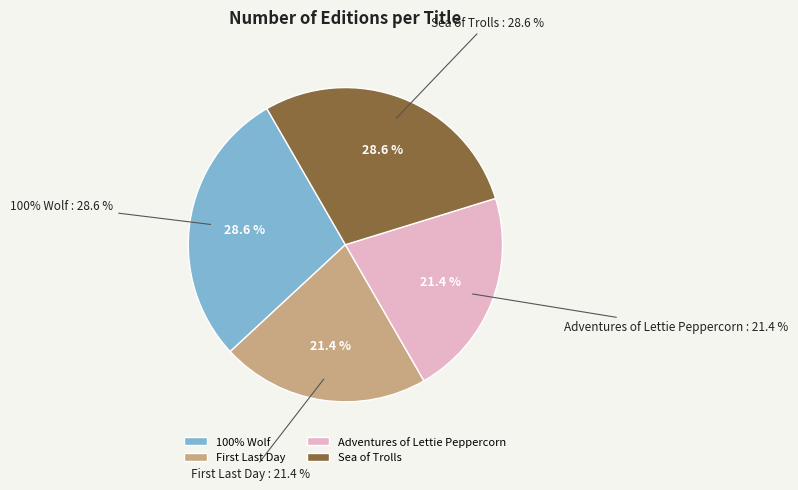

To the nearest percent, what percentage of the pie is 100% Wolf?

29%